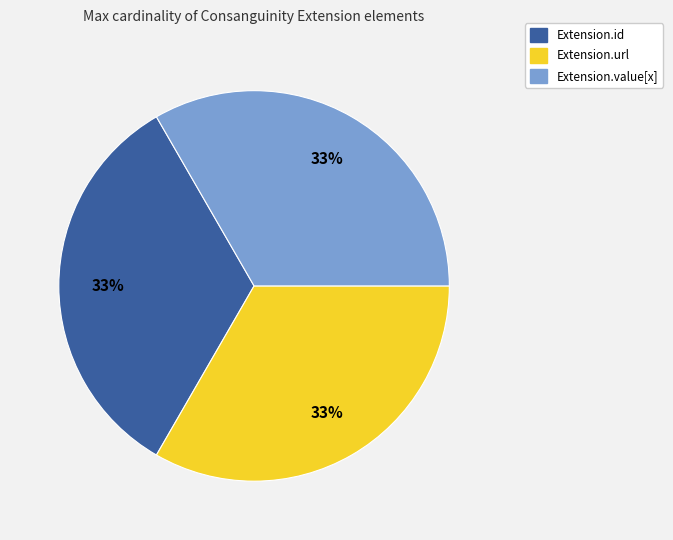

Combined, do Extension.id and Extension.url account for over 50%?

Yes